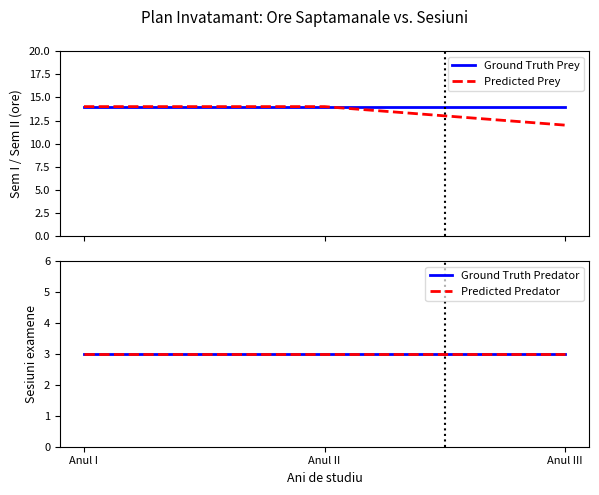

Where is Ground Truth Predator nearest to the value 3?

Anul I